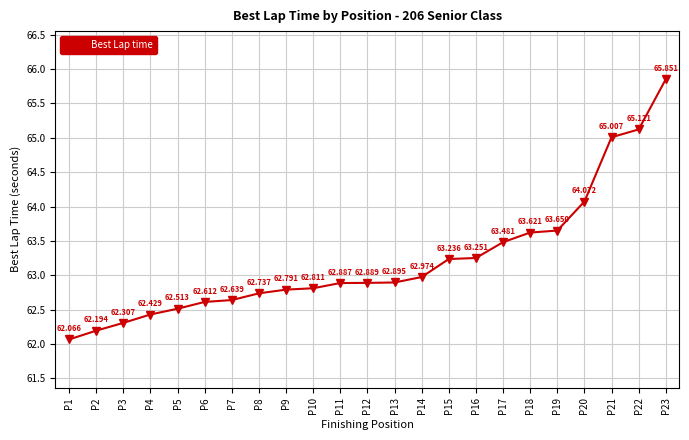

What is the difference between the maximum and minimum values?

3.8